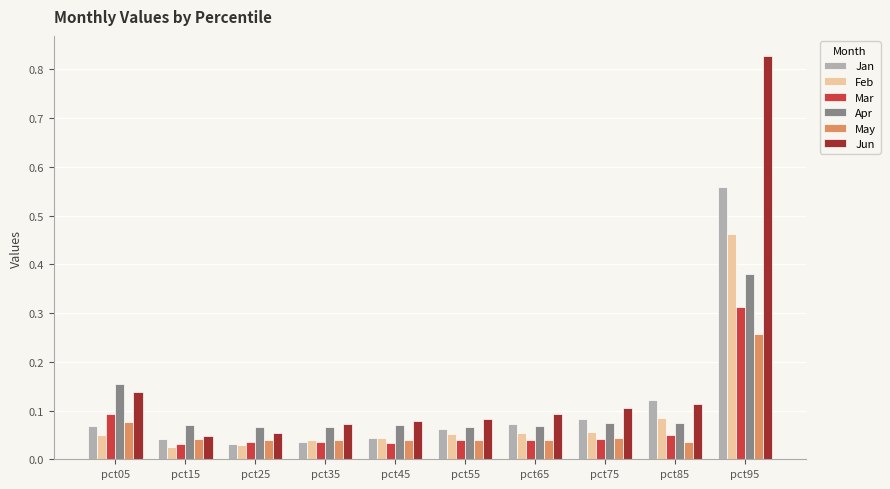

Does the chart contain any negative values?

No